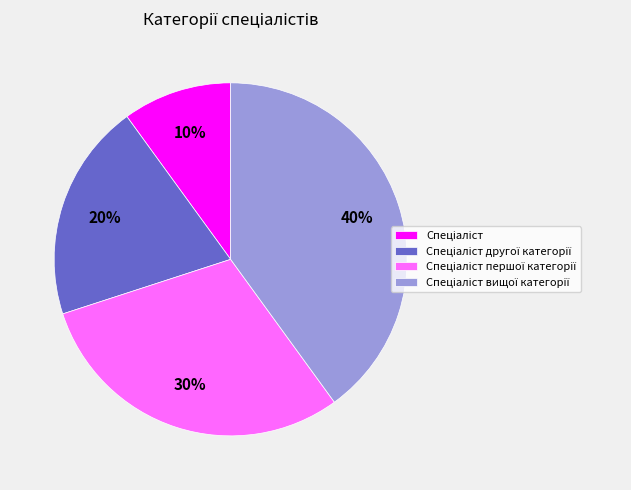

To the nearest percent, what is the difference between the largest and smallest slice percentages?

30%